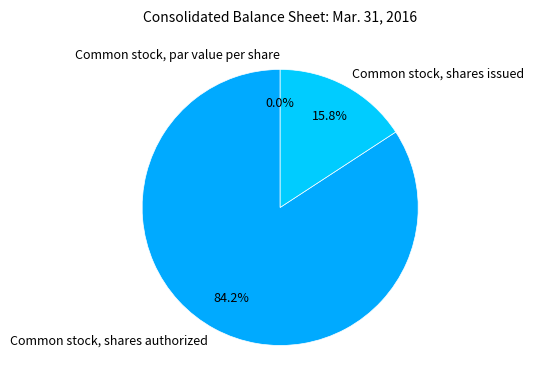

Which category has the smallest portion of the pie?

Common stock, par value per share